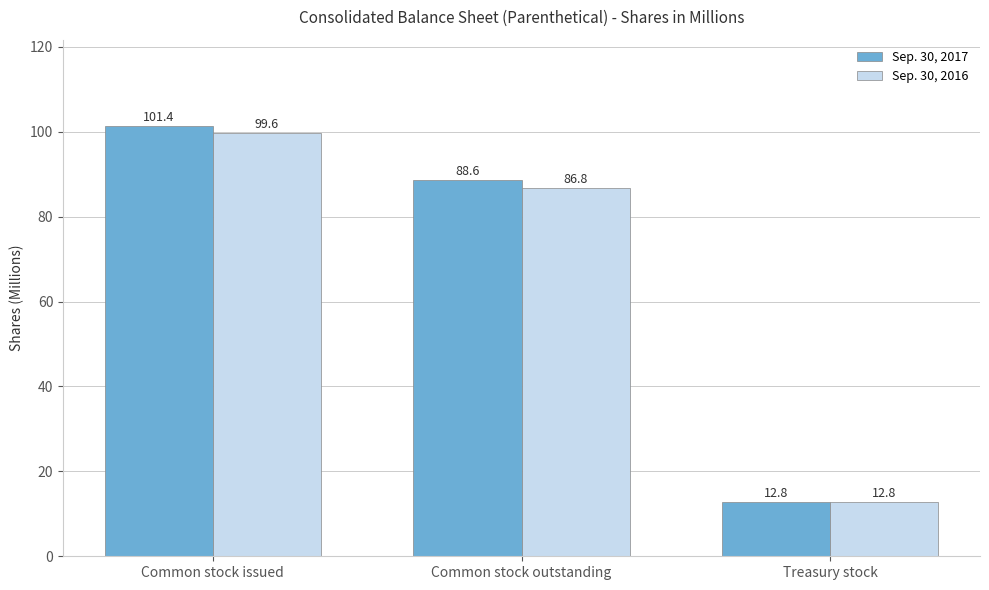

Does the chart contain stacked bars?

No